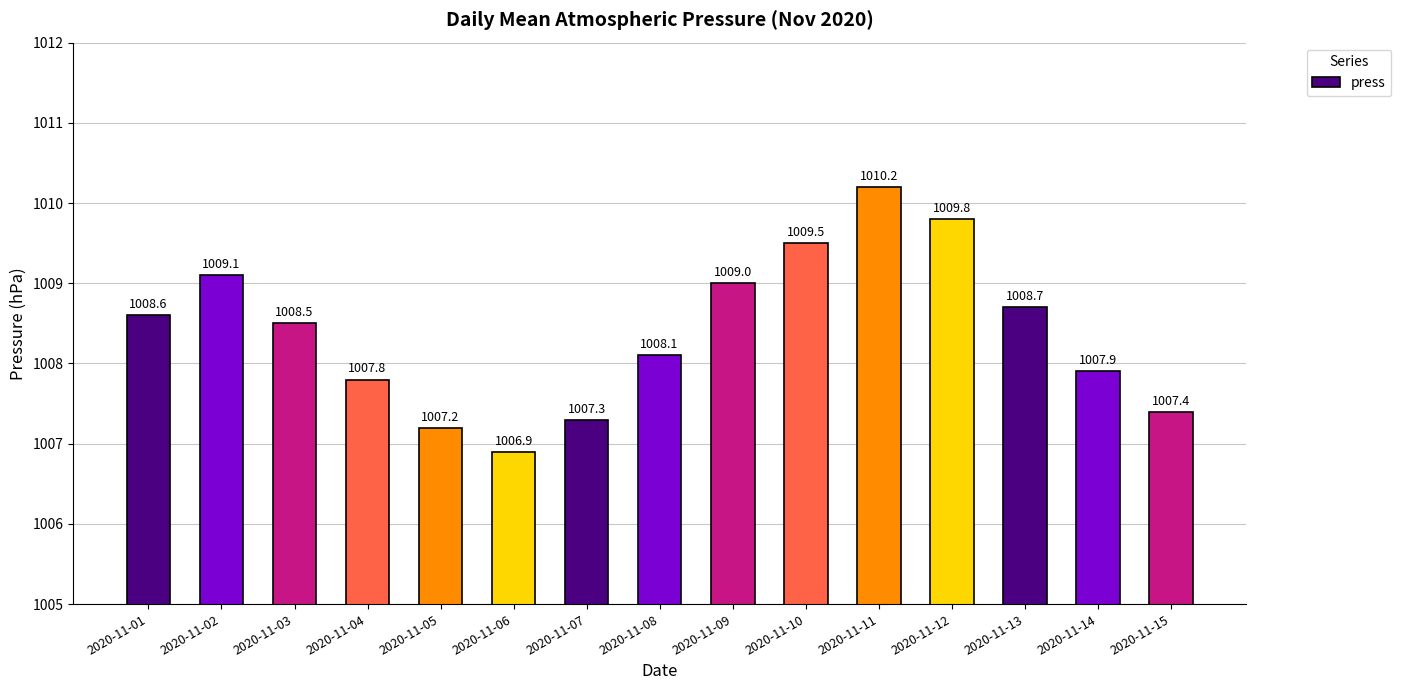

Reading right to left, list all the values displayed in this chart.

2020-11-15=1007.4	2020-11-14=1007.9	2020-11-13=1008.7	2020-11-12=1009.8	2020-11-11=1010.2	2020-11-10=1009.5	2020-11-09=1009.0	2020-11-08=1008.1	2020-11-07=1007.3	2020-11-06=1006.9	2020-11-05=1007.2	2020-11-04=1007.8	2020-11-03=1008.5	2020-11-02=1009.1	2020-11-01=1008.6